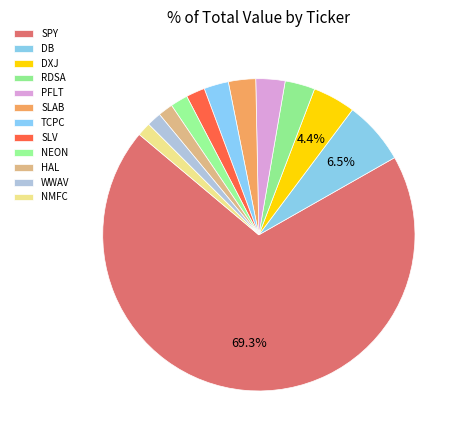

What is the change in value from DB to PFLT?

-1012000